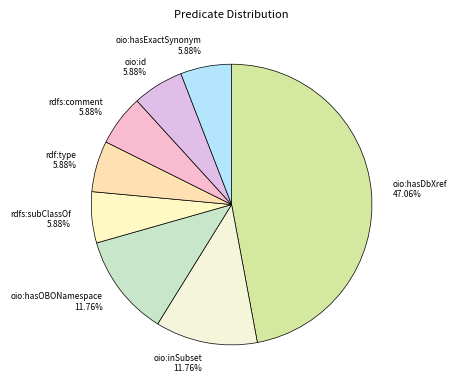

Is oio:inSubset the majority of the pie?

No